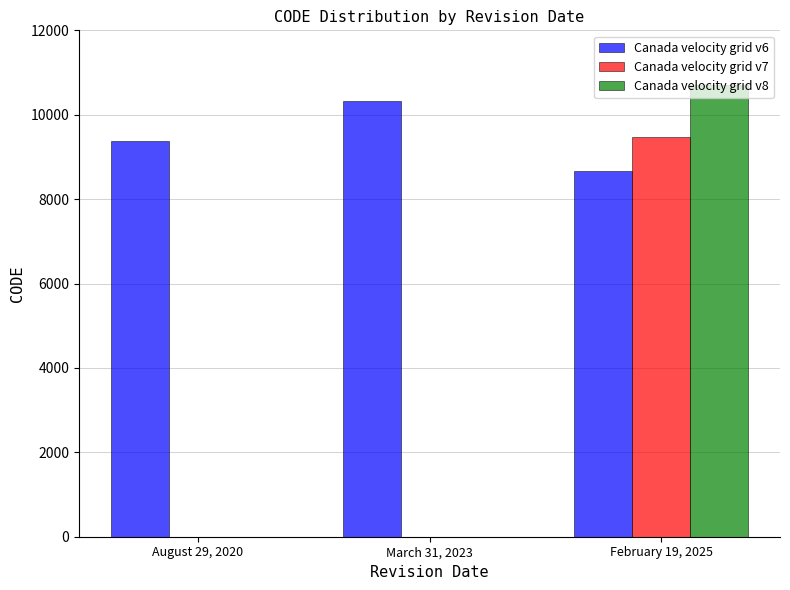

What is the sum of all Canada velocity grid v6 values?

28374